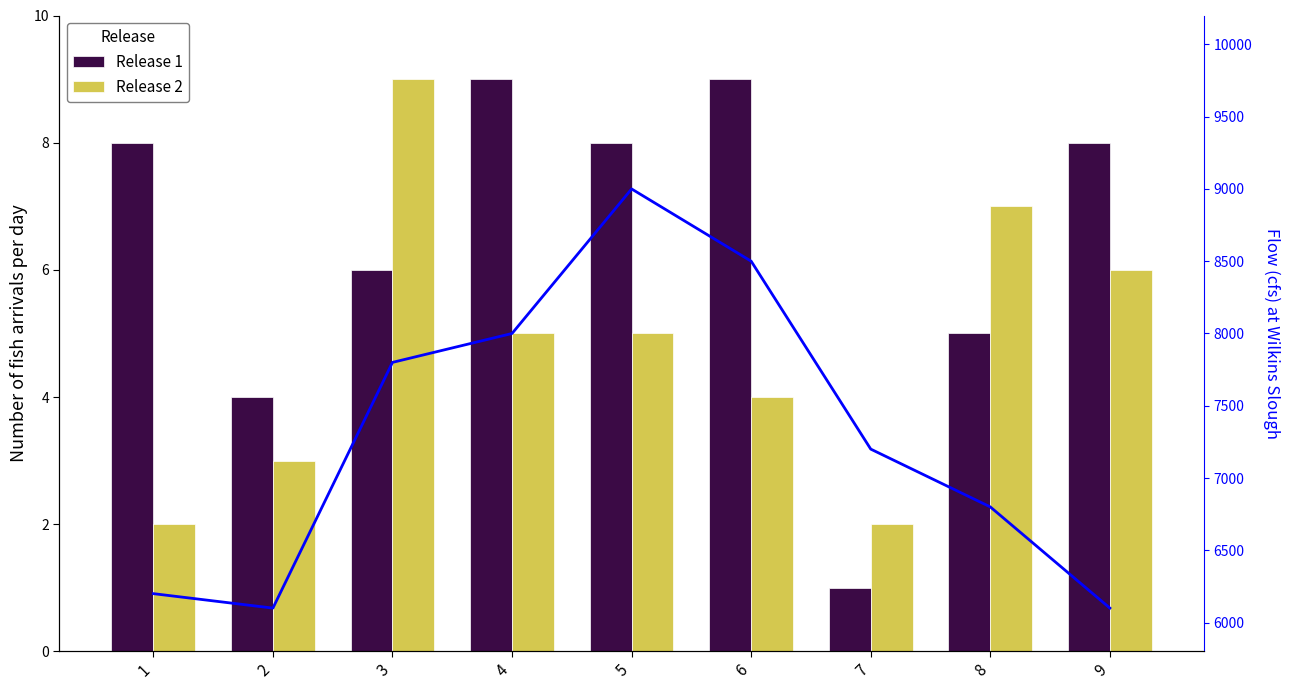

The value of Release 2 at 8 is 7. True or false?

True